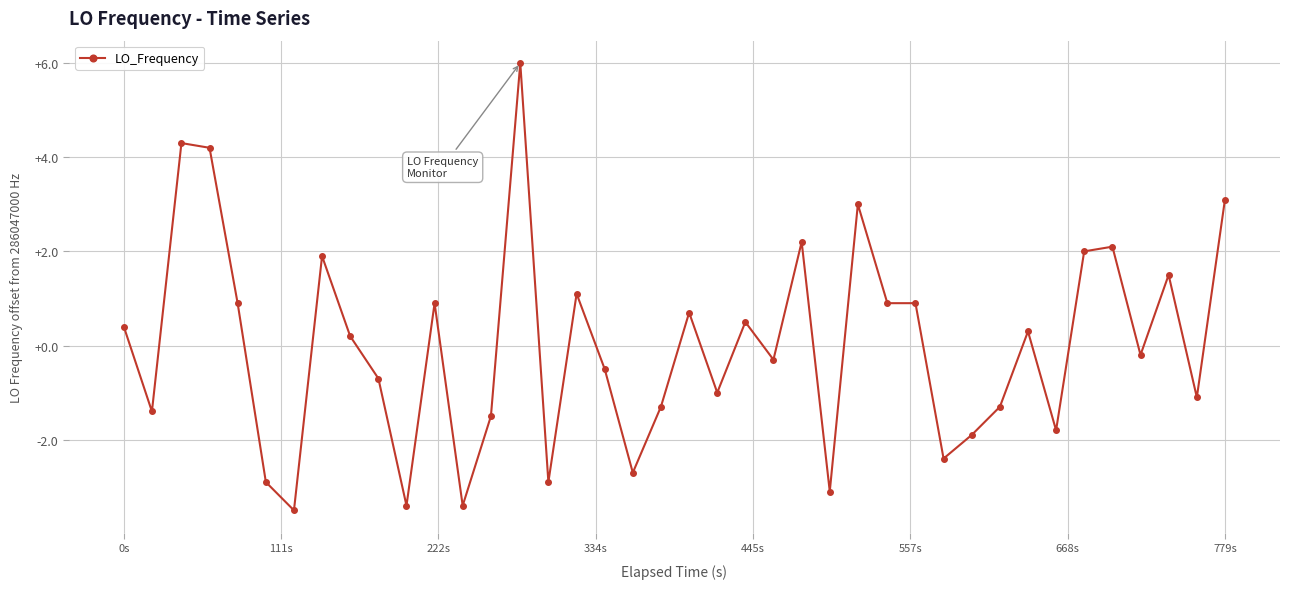

What is the value of the 33rd point from the left?

0.3